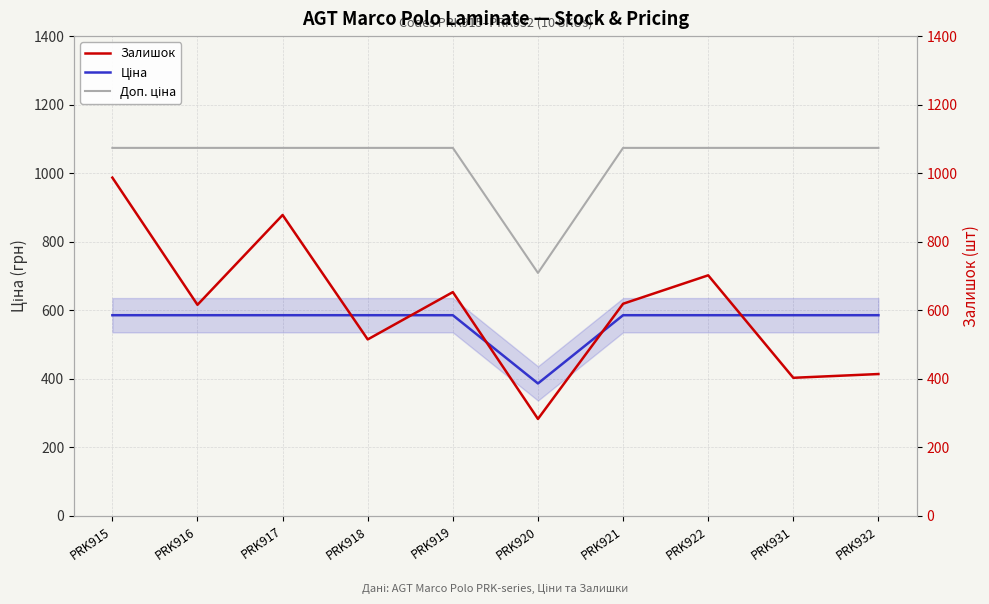

Reading left to right, transcribe all the data shown in this chart.

Ціна: PRK915=585.6	PRK916=585.6	PRK917=585.6	PRK918=585.6	PRK919=585.6	PRK920=386.5	PRK921=585.6	PRK922=585.6	PRK931=585.6	PRK932=585.6
Доп. ціна: PRK915=1073.8	PRK916=1073.8	PRK917=1073.8	PRK918=1073.8	PRK919=1073.8	PRK920=709.0	PRK921=1073.8	PRK922=1073.8	PRK931=1073.8	PRK932=1073.8
Залишок: PRK915=987.0	PRK916=616.0	PRK917=878.0	PRK918=515.0	PRK919=653.0	PRK920=283.0	PRK921=619.0	PRK922=702.0	PRK931=403.0	PRK932=414.0